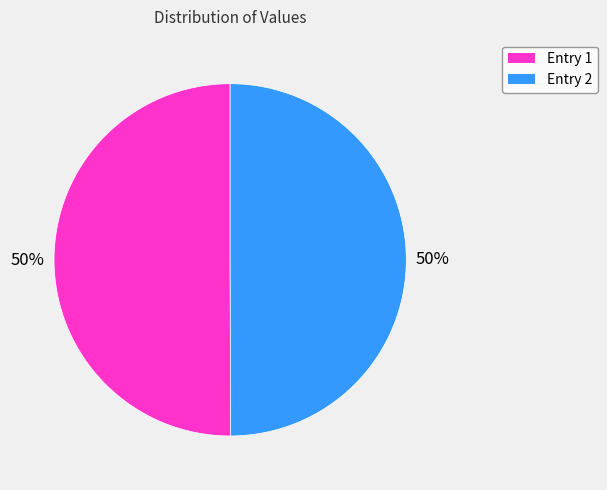

How many slices are in this pie chart?

2